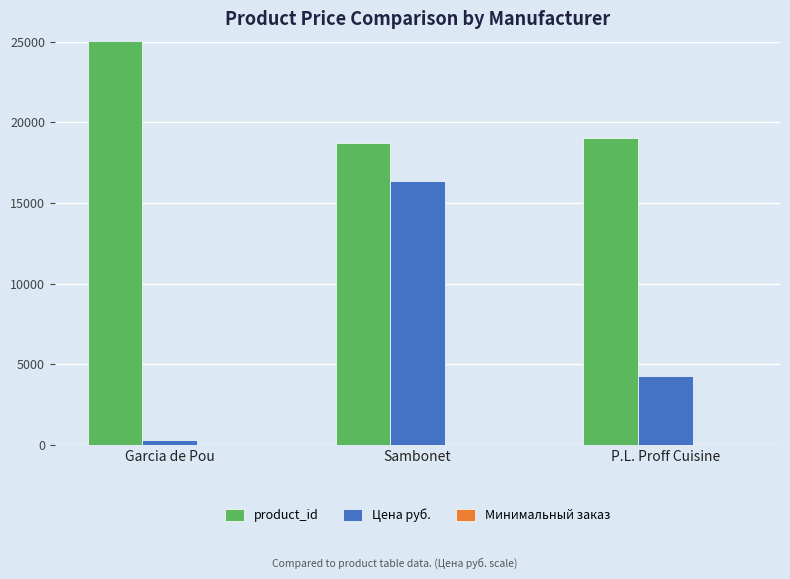

How many categories are shown in the chart?

3